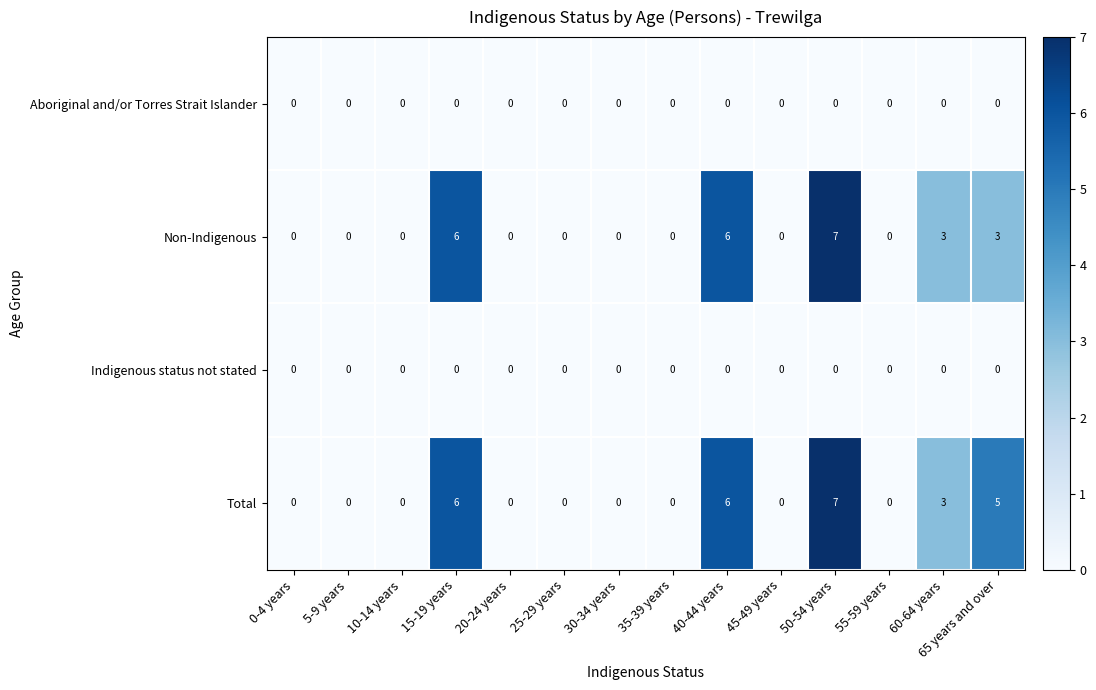

What is the total value across all series at 65 years and over?

8